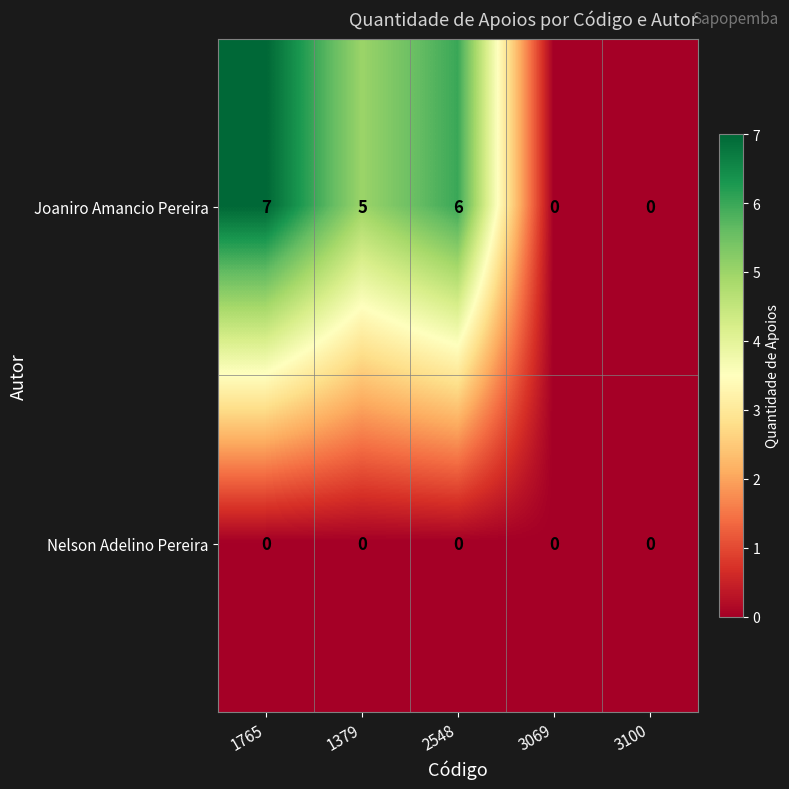

Reading left to right, transcribe all the data shown in this chart.

Joaniro Amancio Pereira: 7	5	6	0	0
Nelson Adelino Pereira: 0	0	0	0	0